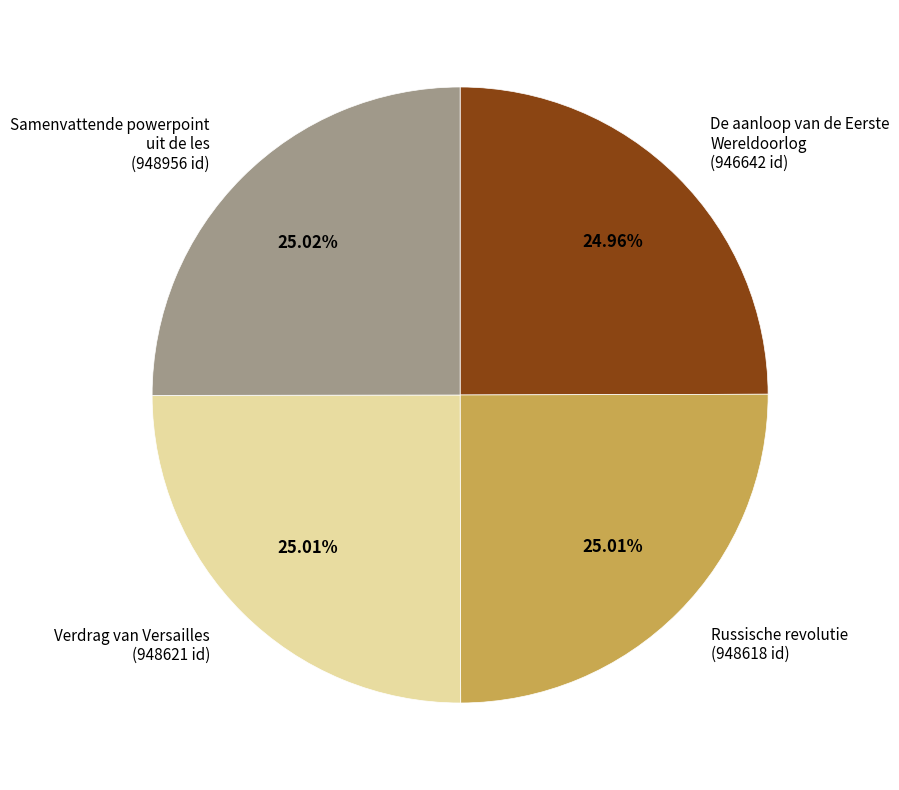

Approximately how many times larger is the value at Russische revolutie (948618 id) compared to De aanloop van de Eerste Wereldoorlog (946642 id)?

1.0